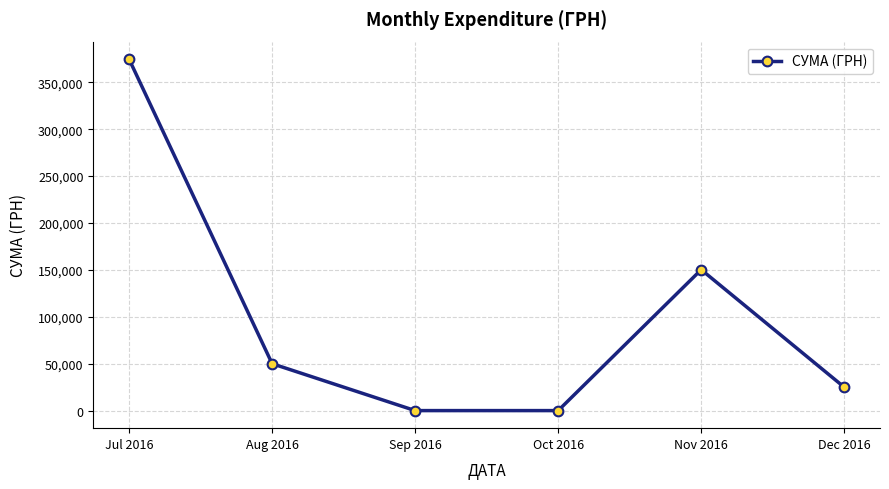

What is the value of the 6th point from the left?

24941.0